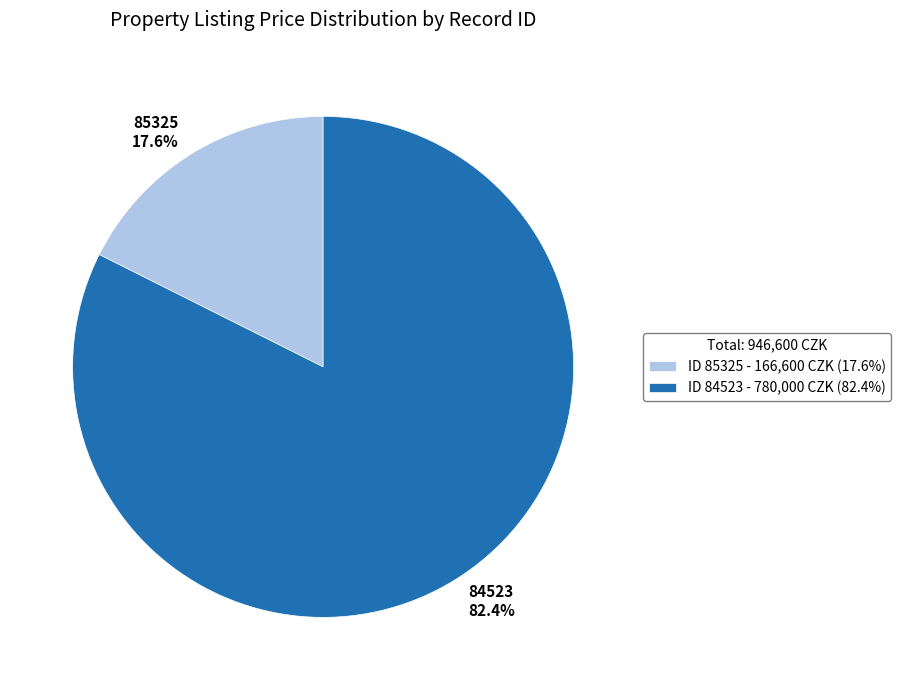

The 84523 slice represents 88% of the pie. True or false?

False